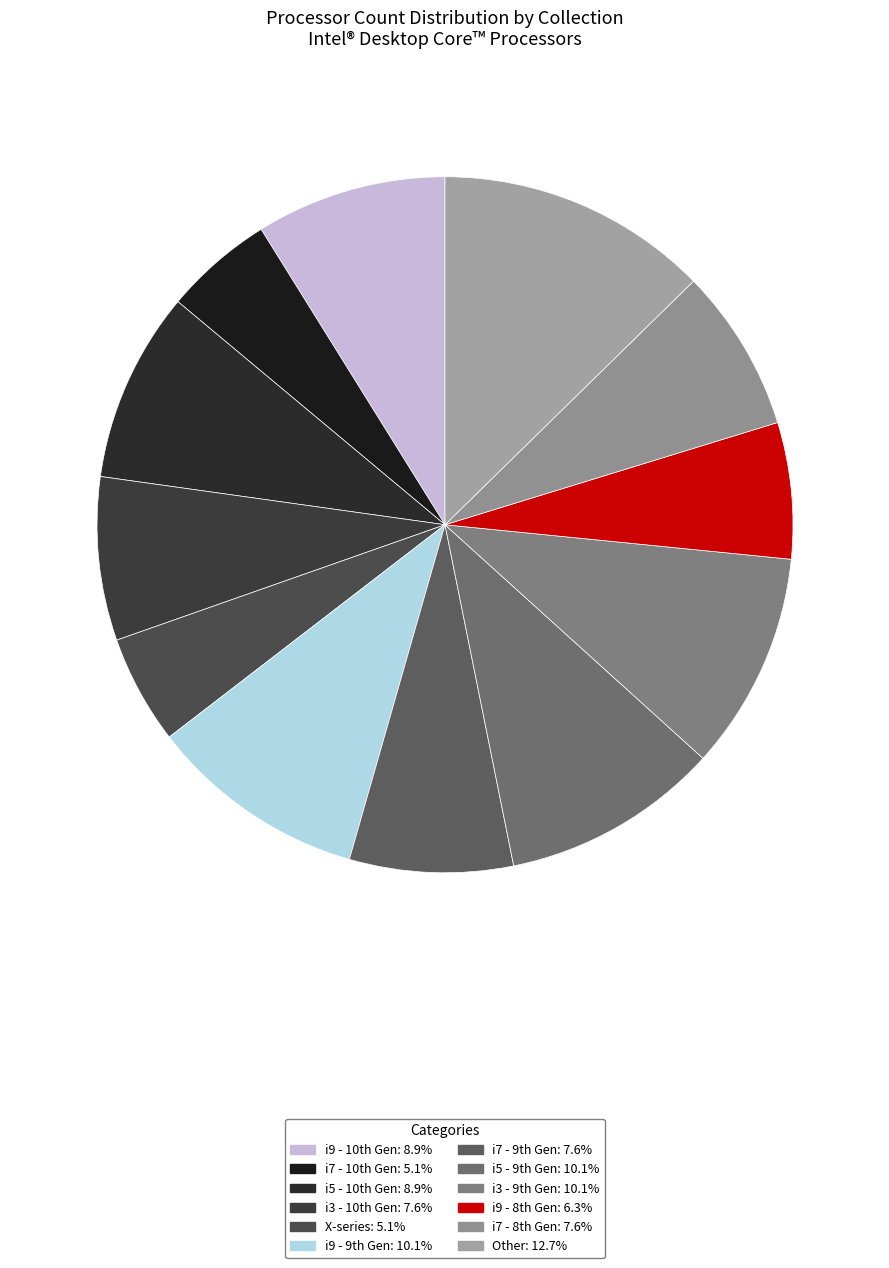

How many slices are in this pie chart?

12